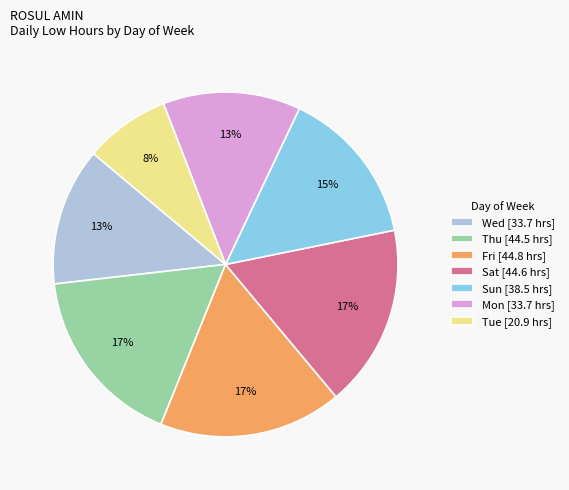

To the nearest percent, what is the difference between the Tue [20.9 hrs] and Wed [33.7 hrs] slice percentages?

5%